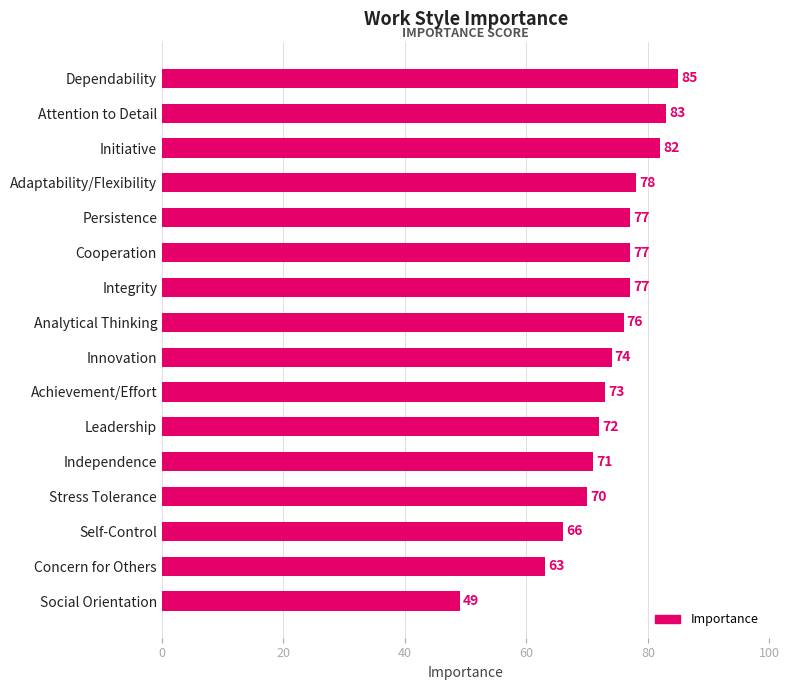

What is the change in value from Independence to Dependability?

+14